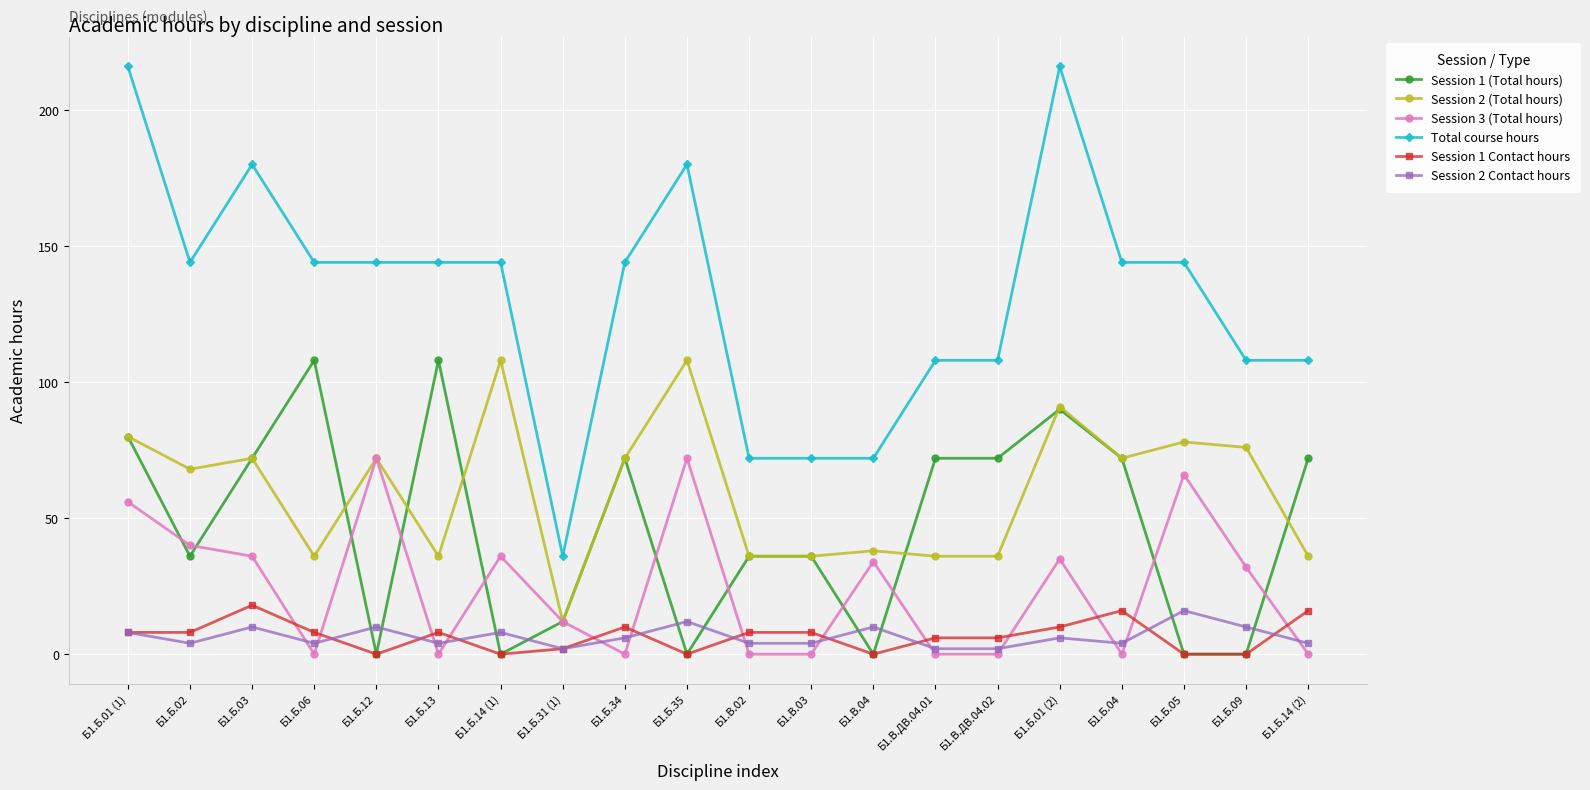

What position from the left is Б1.Б.34?

9